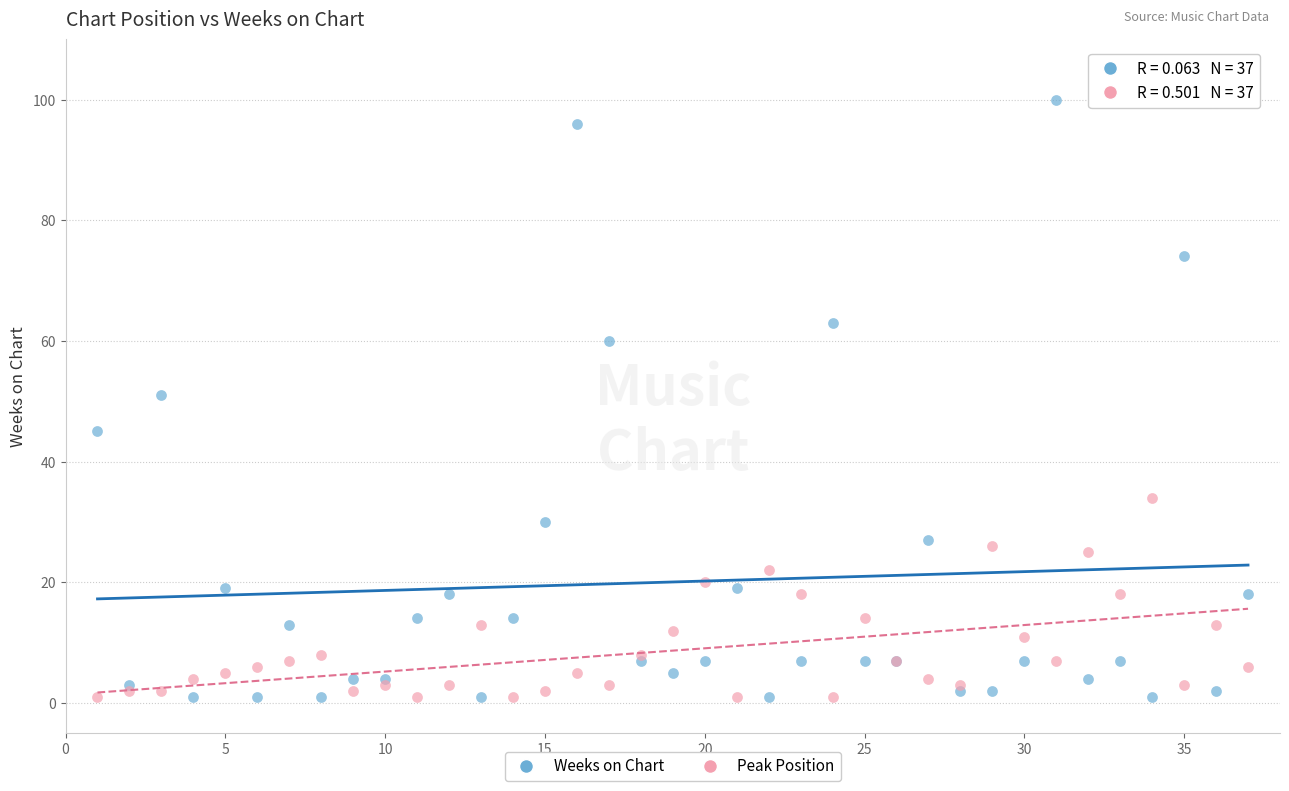

Which series has the largest Y range (max minus min)?

Weeks on Chart